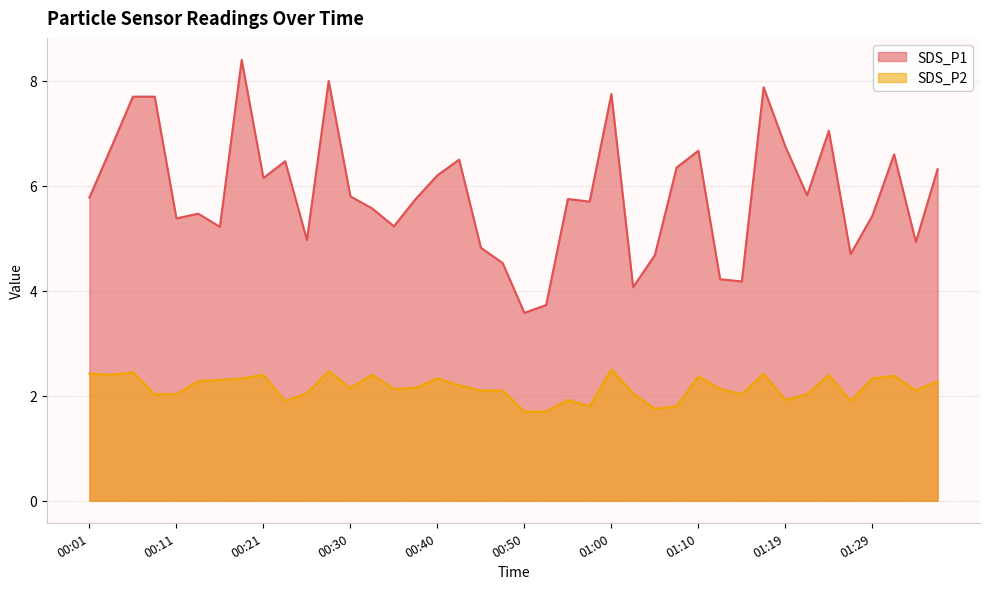

What is the highest value of the SDS_P2 series?

2.5